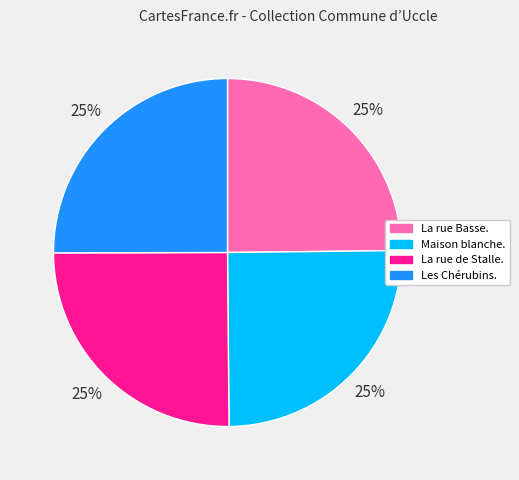

To the nearest percent, what is the combined percentage of Maison blanche. and Les Chérubins.?

50%